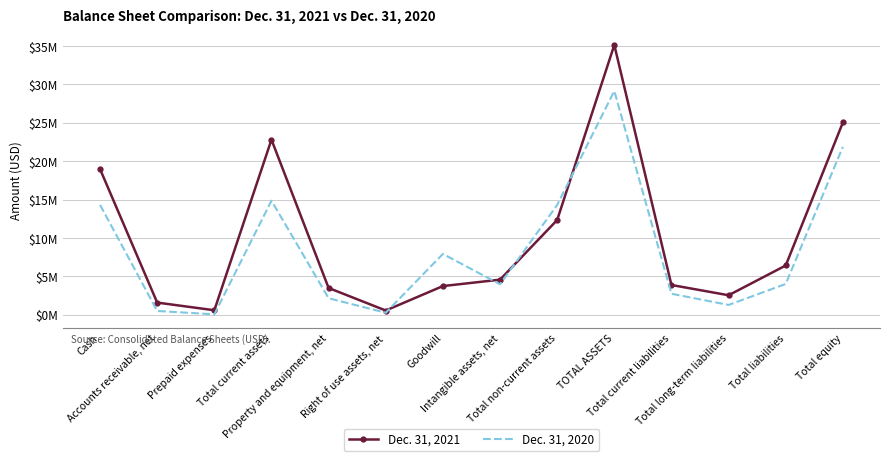

What is the greatest value displayed?

35120921